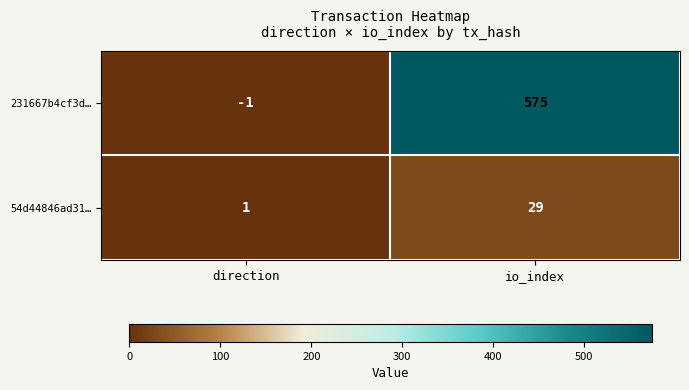

Reading left to right, list all the values displayed in this chart.

231667b4cf3d…: -1	575
54d44846ad31…: 1	29